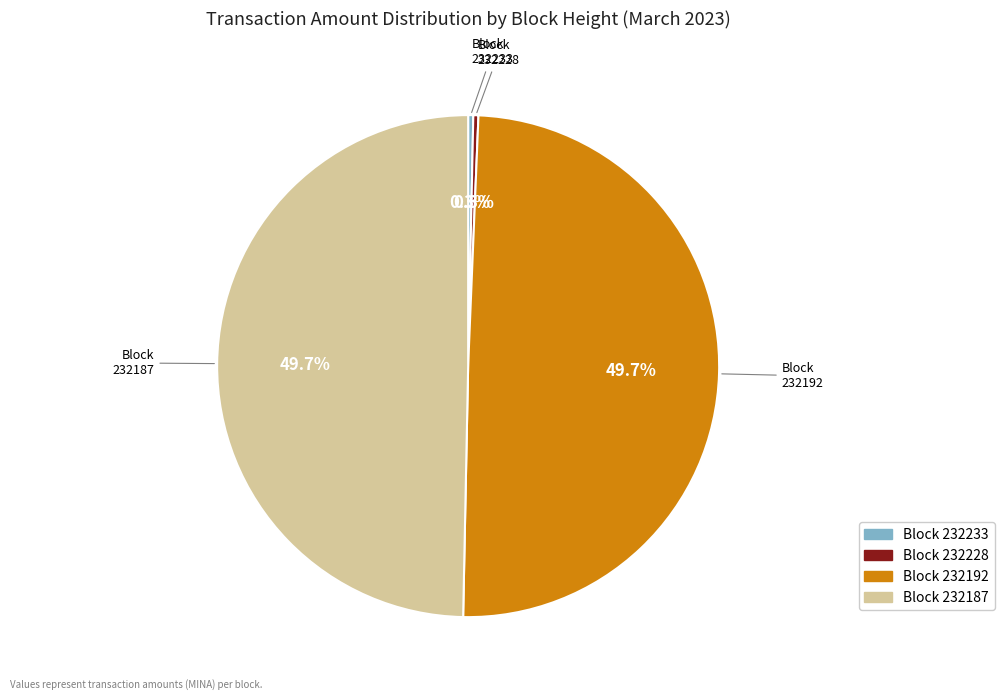

Is there any slice that represents more than half of the pie?

No